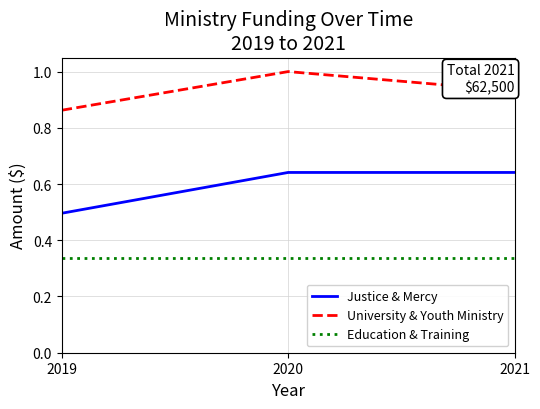

Rank the series at 2020 from lowest to highest value.

Education & Training, Justice & Mercy, University & Youth Ministry